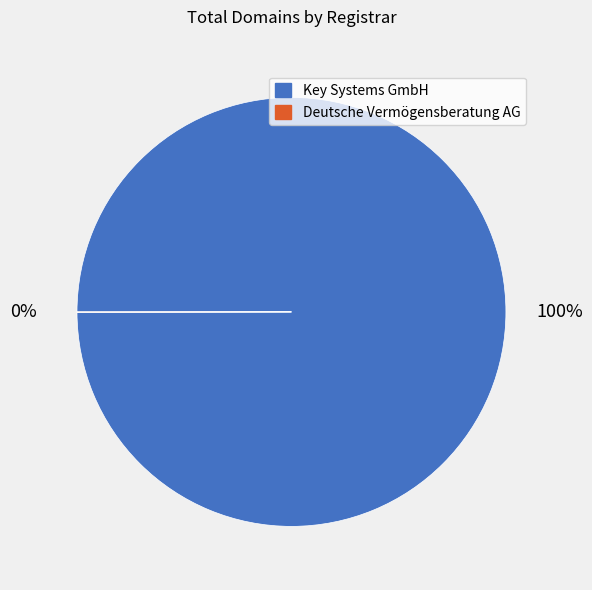

To the nearest percent, what is the average slice percentage?

50%